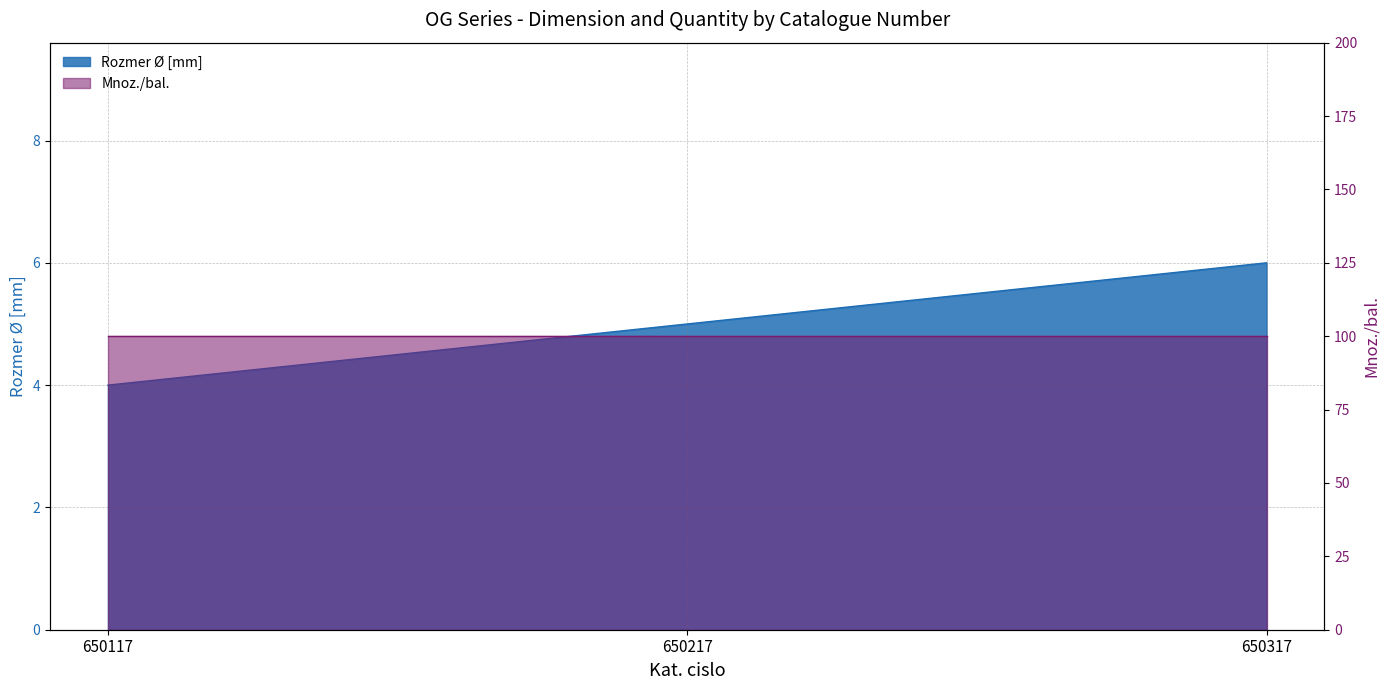

Rank the categories by value from lowest to highest.

650117, 650217, 650317